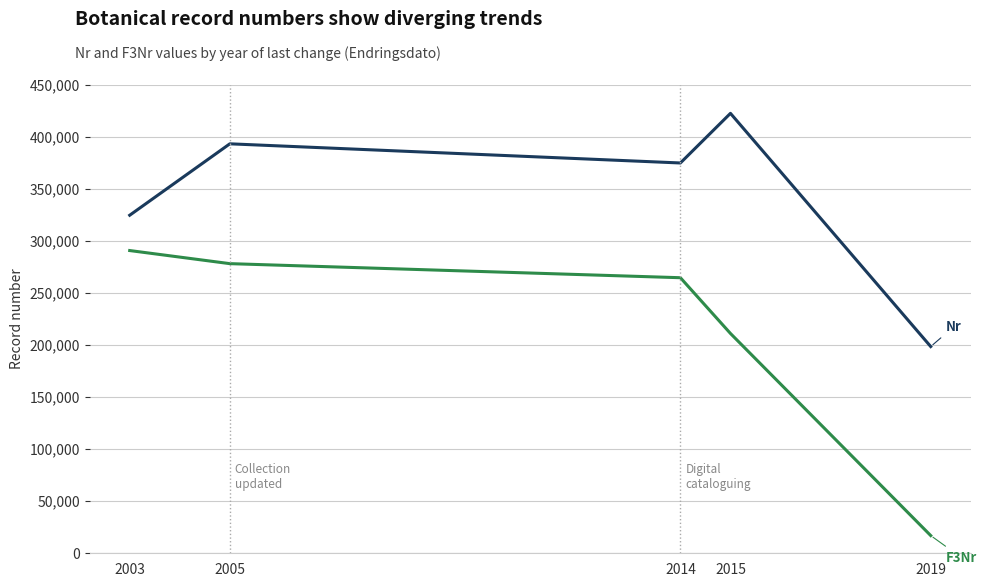

What is the difference between the highest and lowest values at 2019?

181451